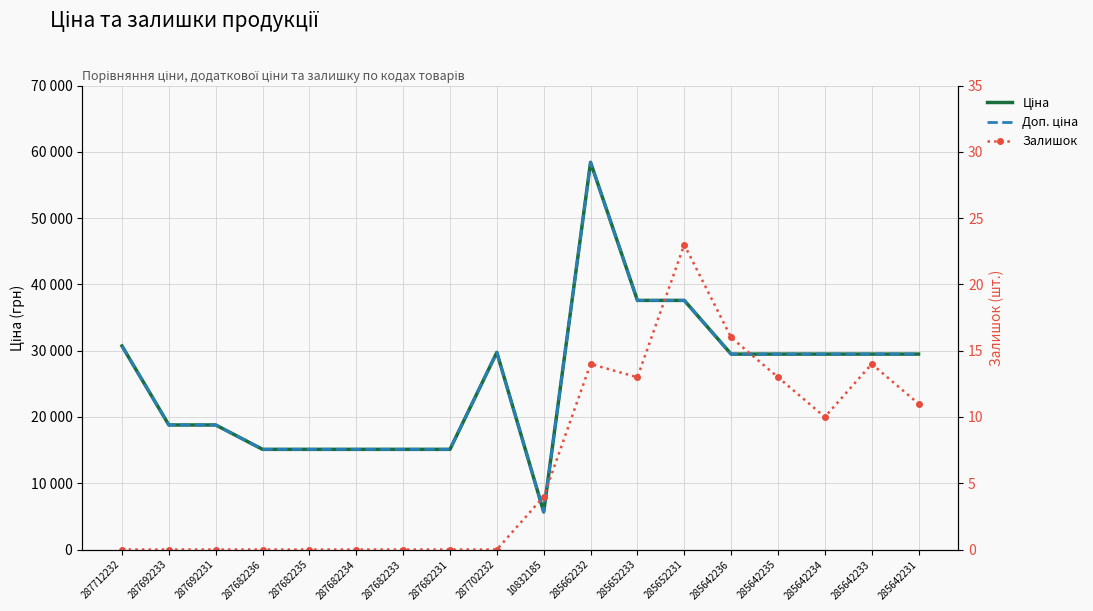

True or false: Доп. ціна and Залишок cross at least once.

False